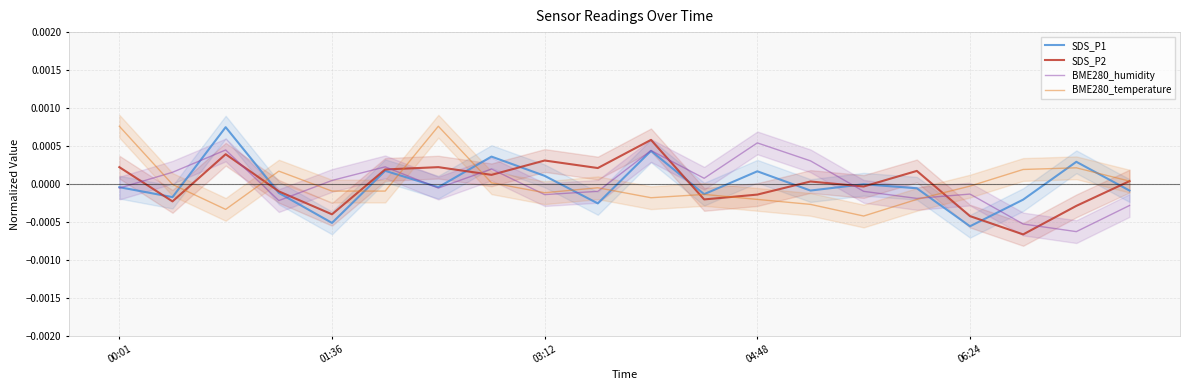

Does the chart display data point markers on the line(s)?

No